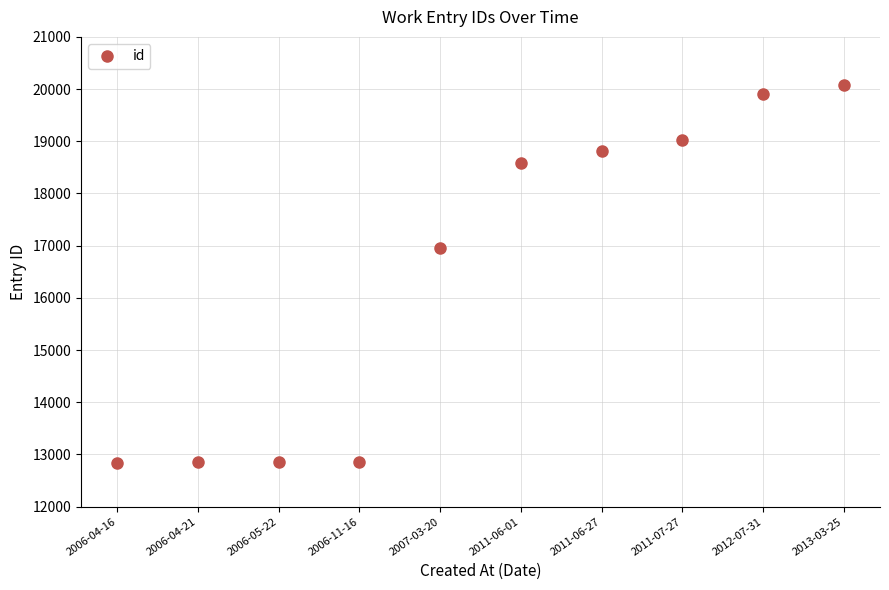

True or false: the data has more than 2 interior local peaks.

False